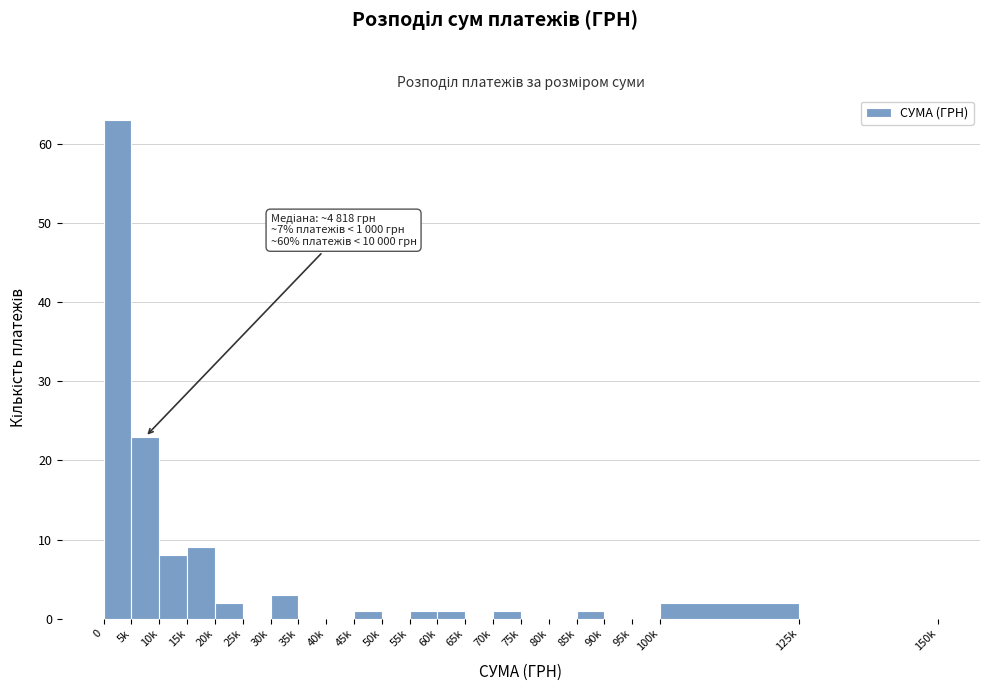

Reading left to right, transcribe all the data shown in this chart.

0=63	5k=23	10k=8	15k=9	20k=2	25k=0	30k=3	35k=0	40k=0	45k=1	50k=0	55k=1	60k=1	65k=0	70k=1	75k=0	80k=0	85k=1	90k=0	95k=0	100k=2	125k=0